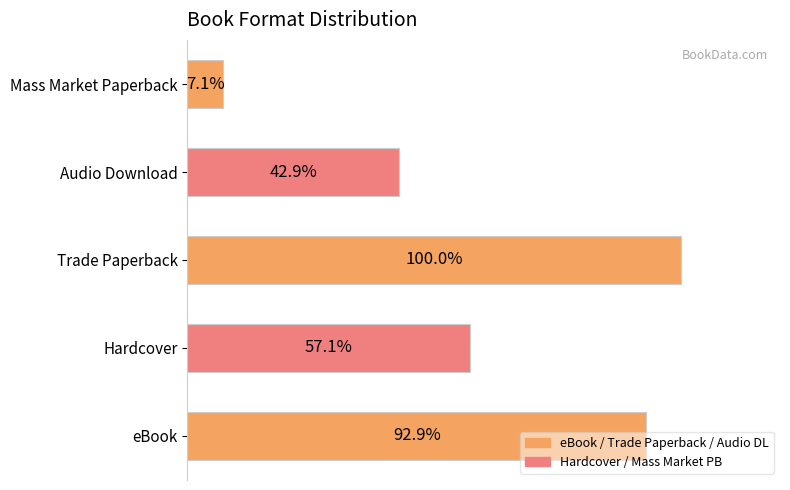

List the labels in order of value, smallest first.

Mass Market Paperback, Audio Download, Hardcover, eBook, Trade Paperback